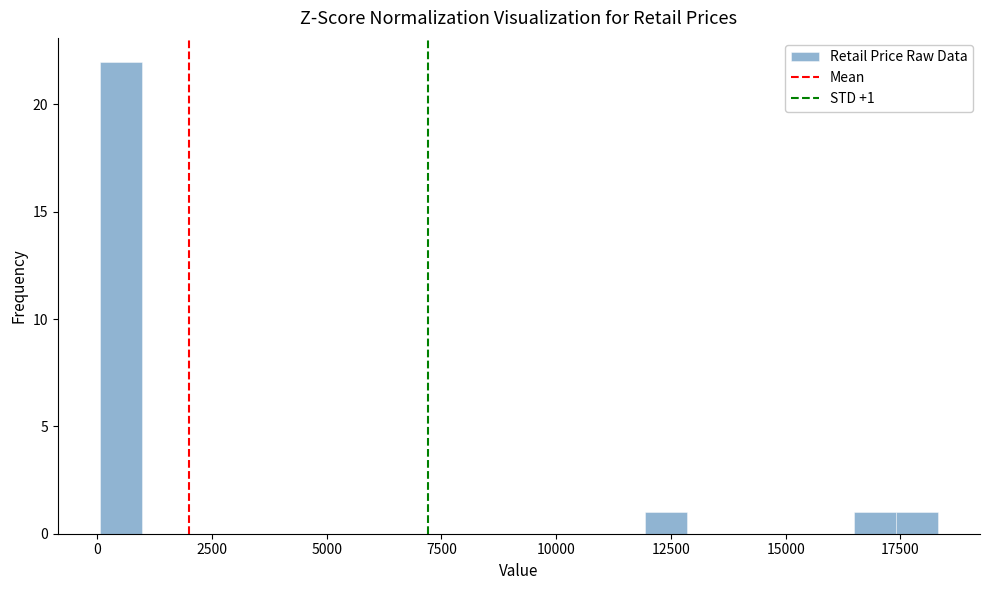

Read against the x-axis, roughly where is the centre of the tallest bar?

500